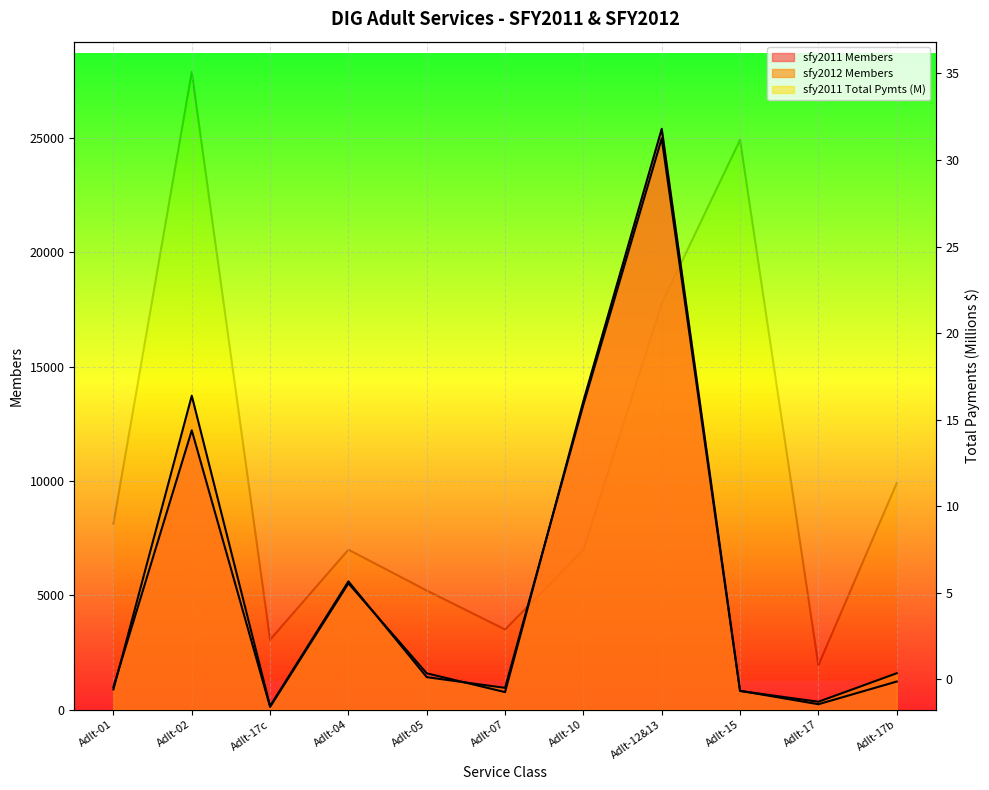

What position from the left is Adlt-05?

5